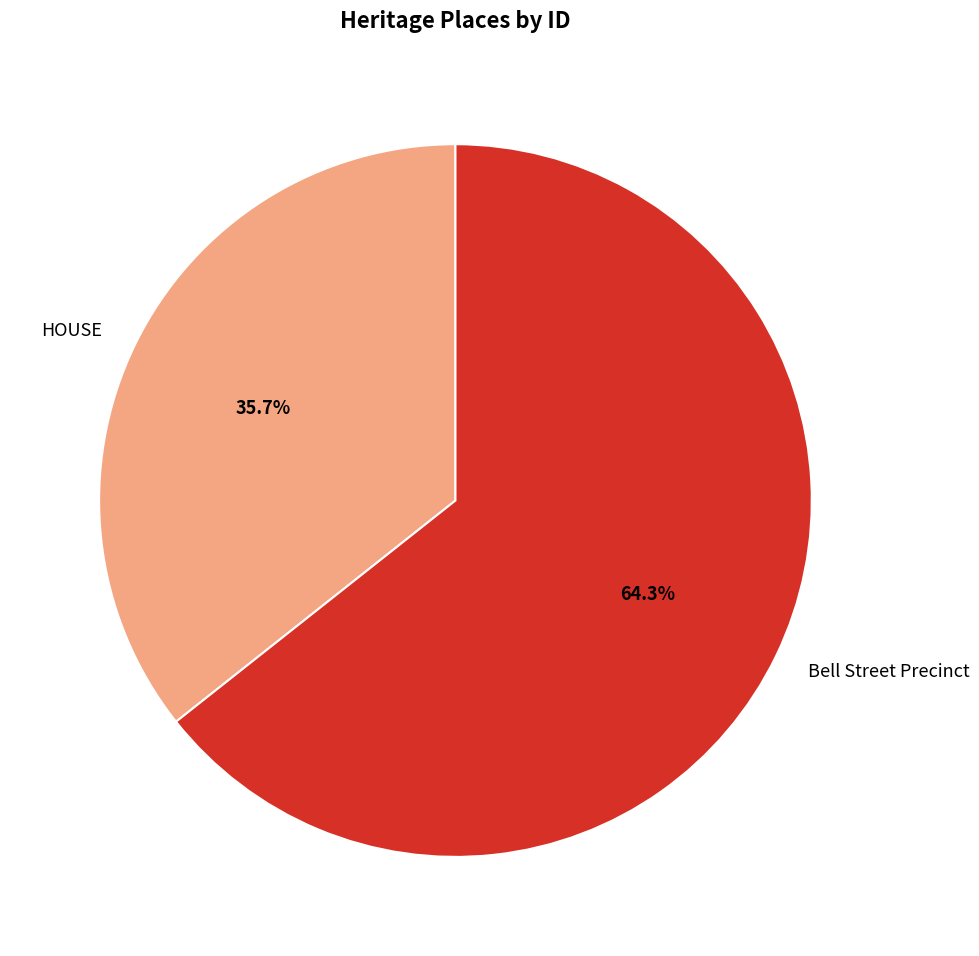

To the nearest percent, what portion does HOUSE represent?

36%